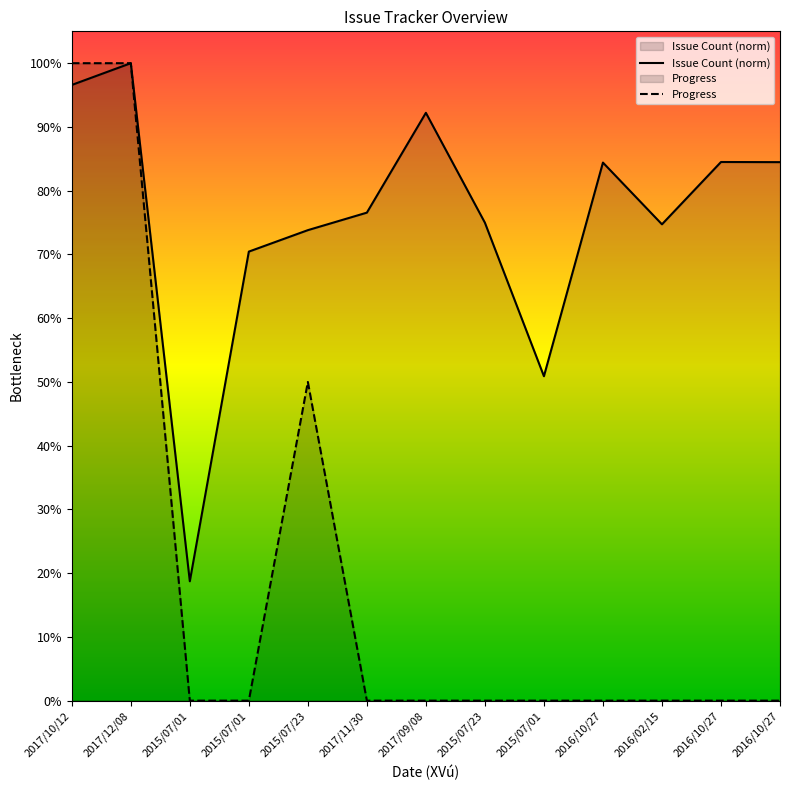

What is the greatest value displayed?

100.0